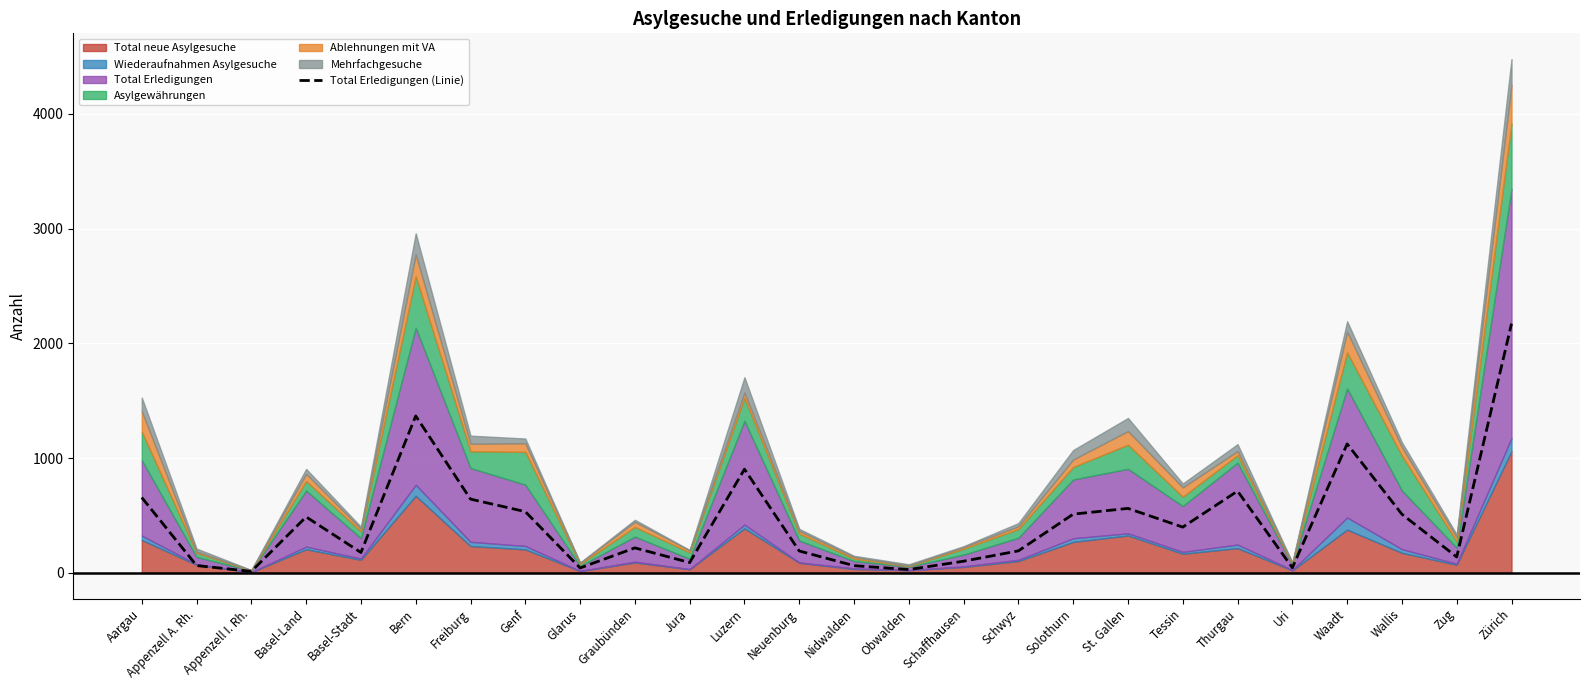

True or false: Total Erledigungen (Linie) has a value of 191 at Neuenburg.

True